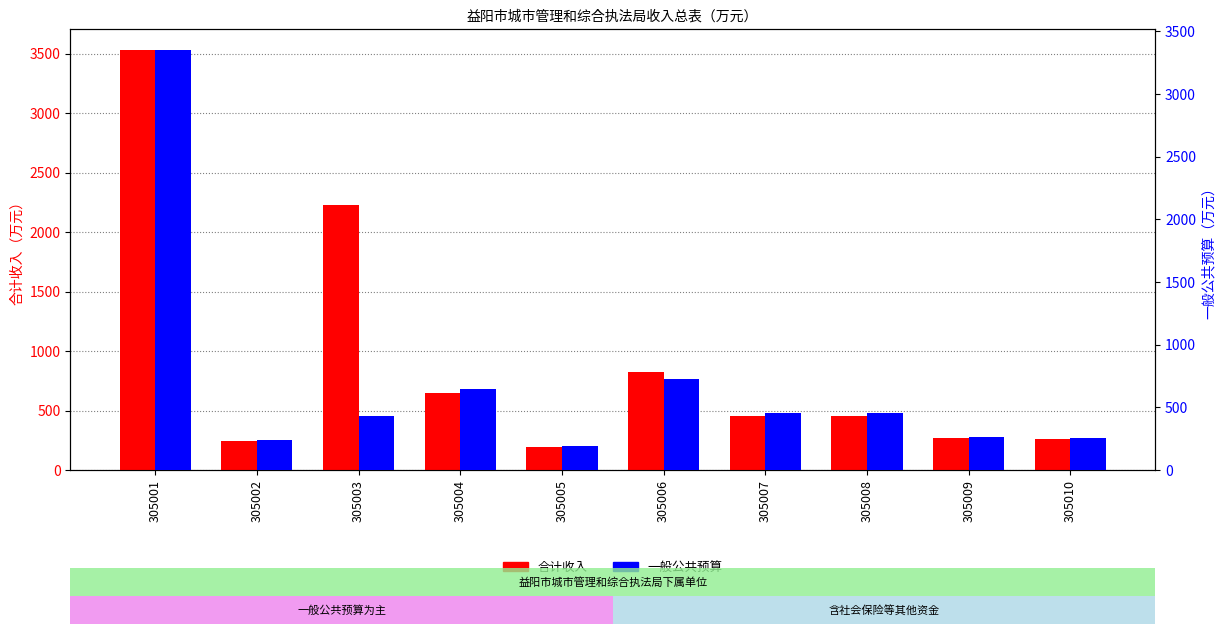

Reading left to right, extract all data points from this chart.

合计收入: 305001=3529.7	305002=240.2	305003=2228.5	305004=643.5	305005=190.4	305006=827.5	305007=456.7	305008=453.8	305009=266.9	305010=256.8
一般公共预算: 305001=3349.7	305002=240.2	305003=428.5	305004=643.5	305005=190.4	305006=727.5	305007=456.7	305008=453.8	305009=266.9	305010=256.8